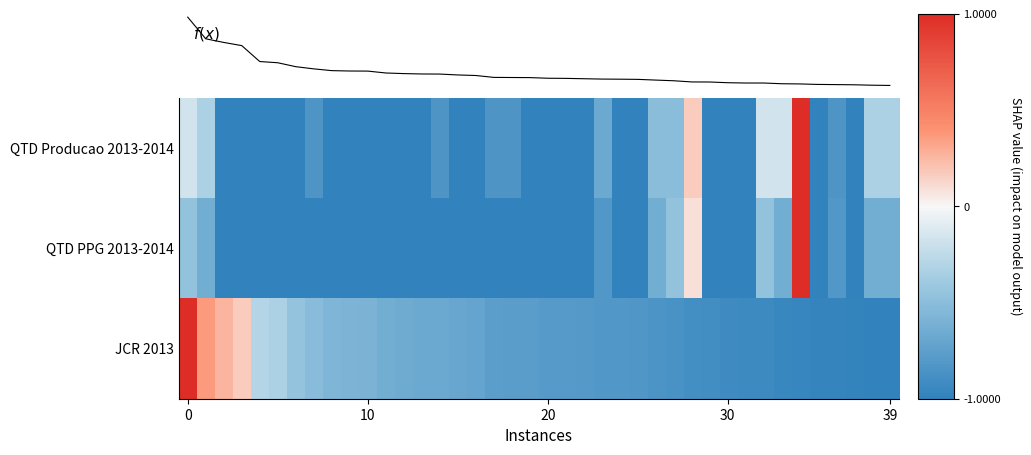

What is the difference between the maximum and minimum values in the f(x) series?

0.4